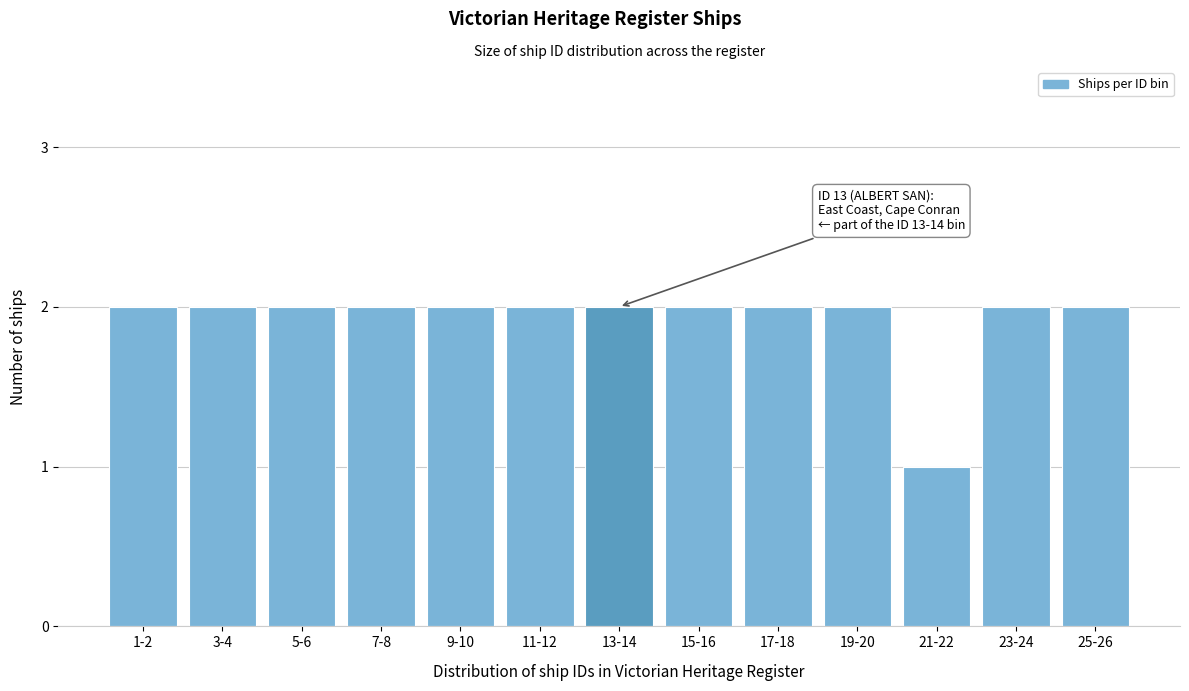

Reading right to left, transcribe all the data shown in this chart.

25-26=2	23-24=2	21-22=1	19-20=2	17-18=2	15-16=2	13-14=2	11-12=2	9-10=2	7-8=2	5-6=2	3-4=2	1-2=2